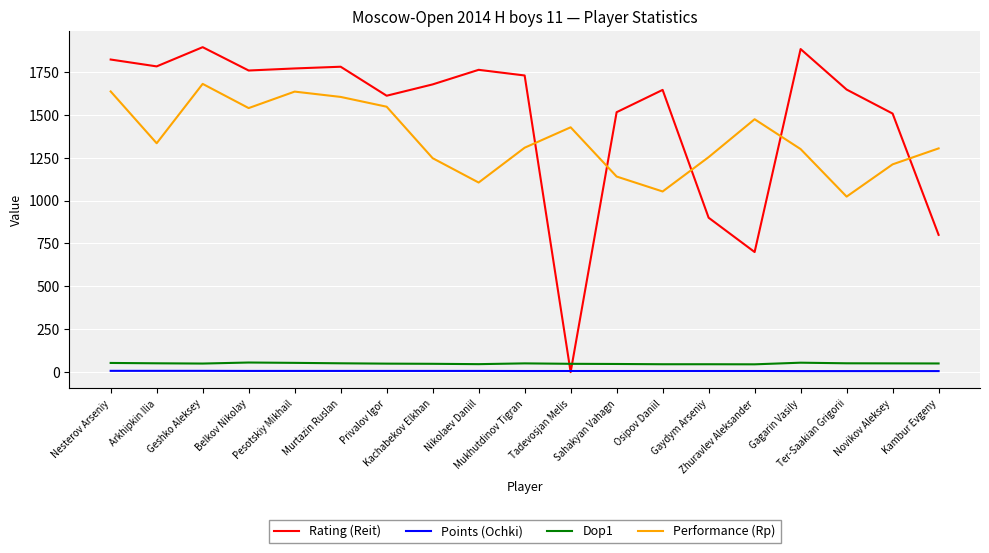

What is the lowest value of the Dop1 series?

45.5